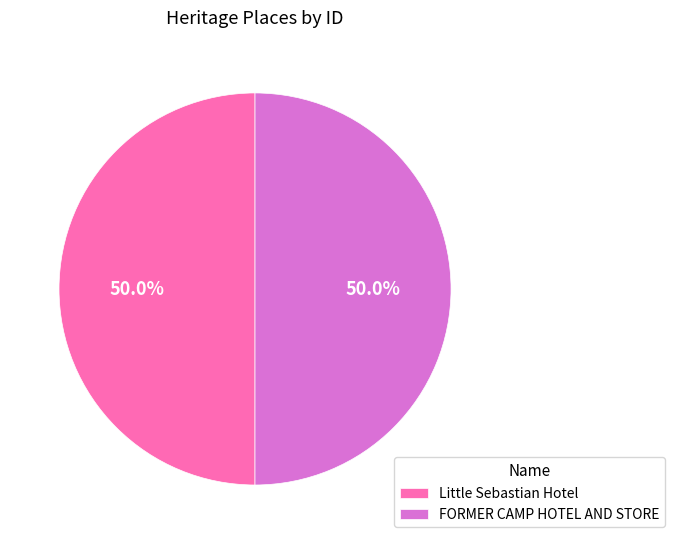

The Little Sebastian Hotel slice represents 50% of the pie. True or false?

True